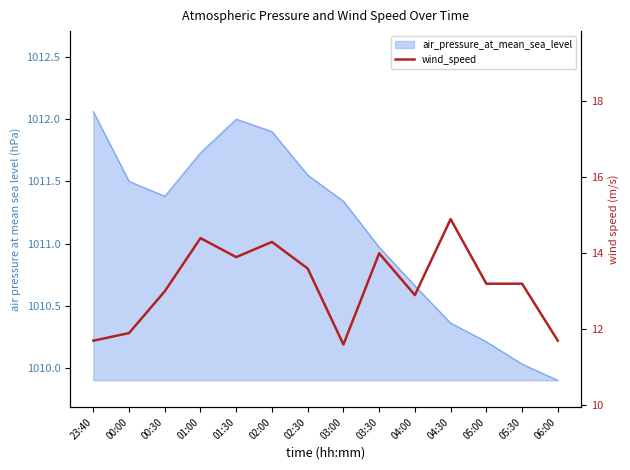

List the labels in order of value, largest first.

04:30, 01:00, 02:00, 03:30, 01:30, 02:30, 05:00, 05:30, 00:30, 04:00, 00:00, 23:40, 06:00, 03:00